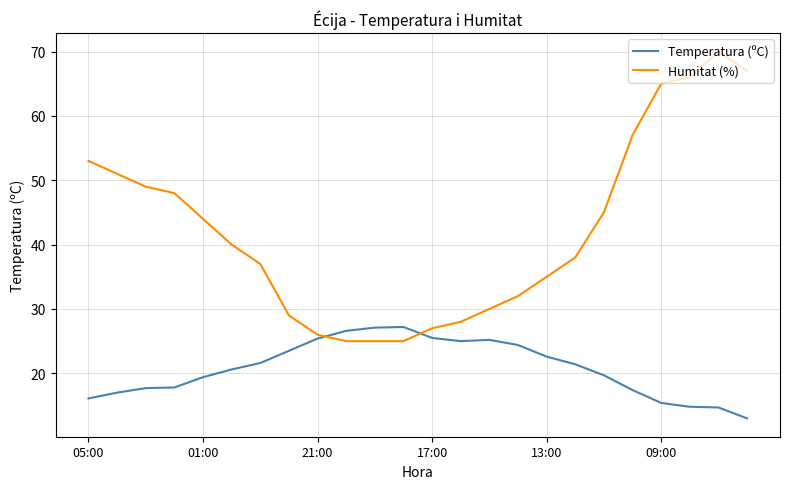

Which series has the largest total across all categories?

Humitat (%)